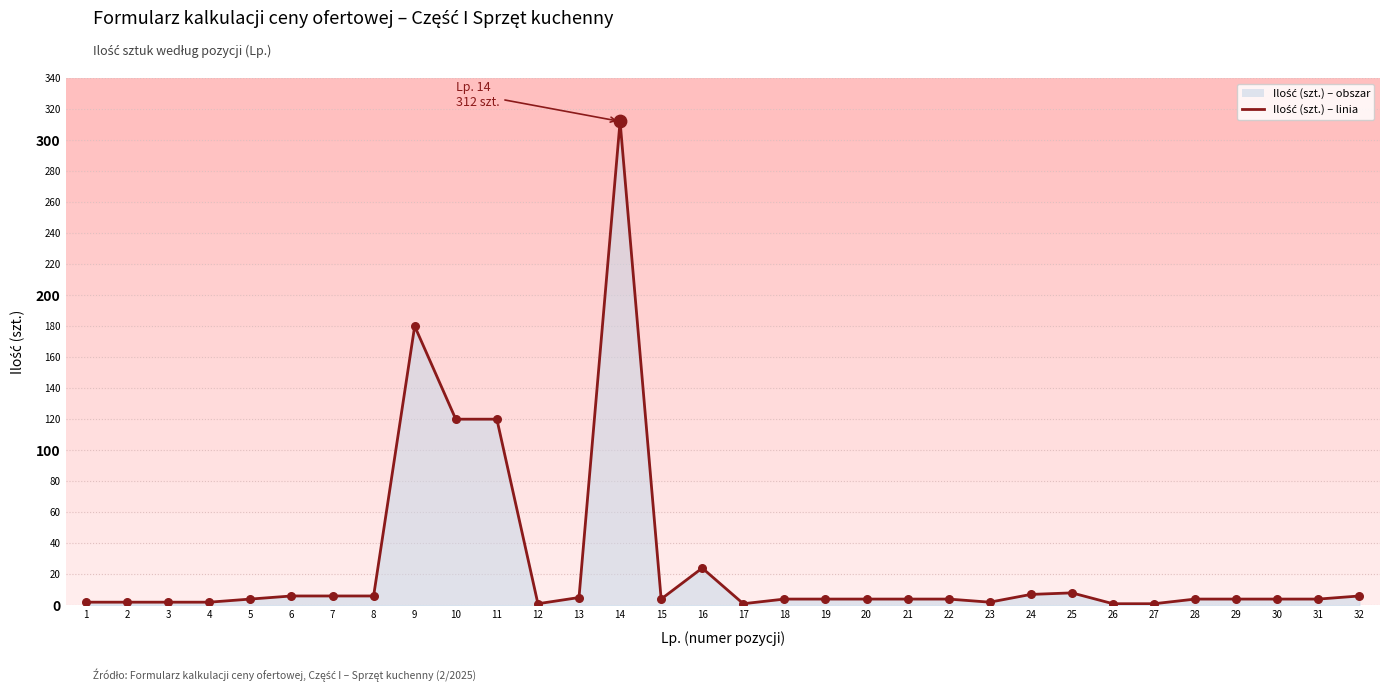

What is the change in value from 3 to 14?

+310